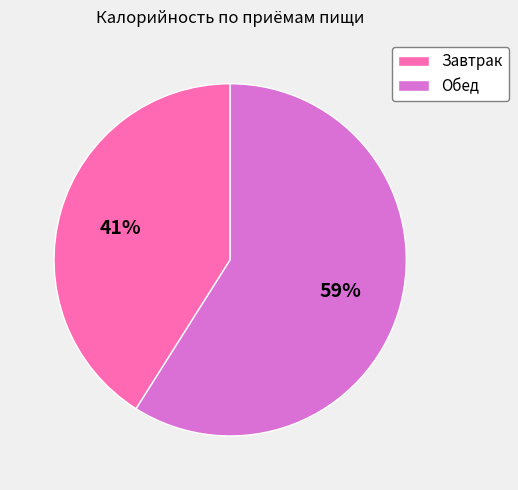

Which has a higher value, Завтрак or Обед?

Обед